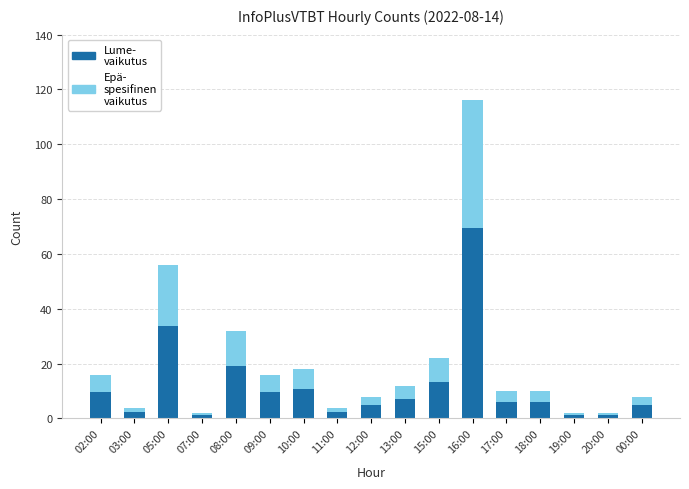

What is the total value across all series at 08:00?

32.0